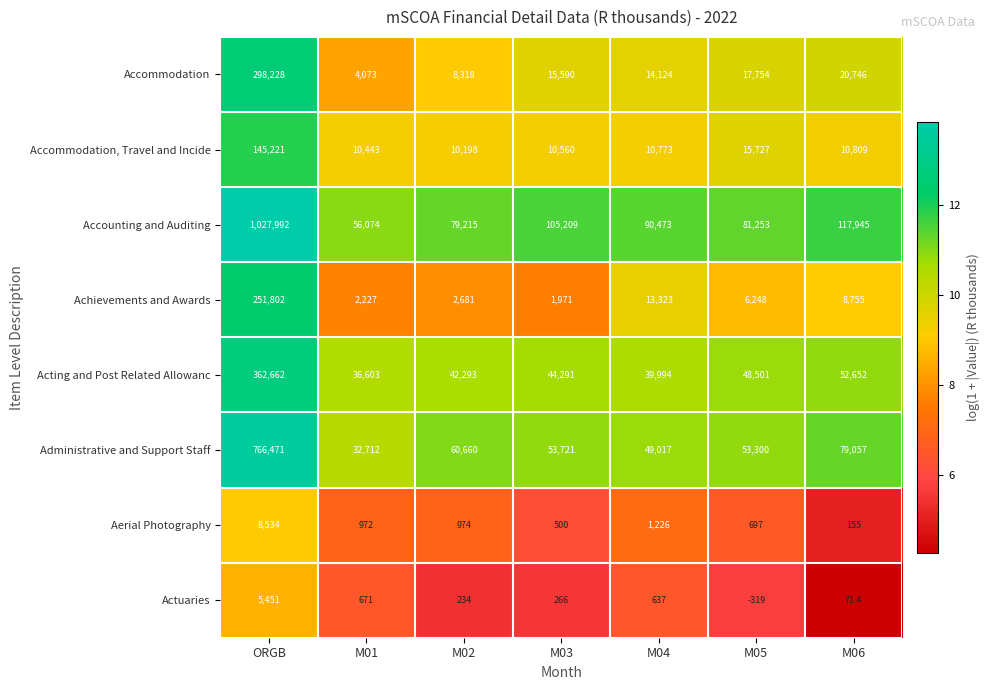

What is the sum of the Accounting and Auditing values at M03 and M06?

223154.0